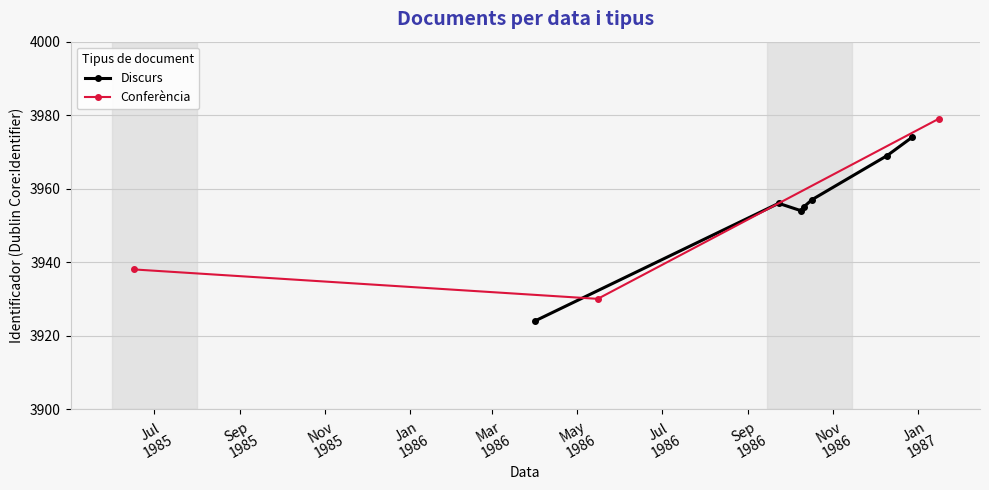

What is the value of the Discurs point at the 3rd from the left?

3954